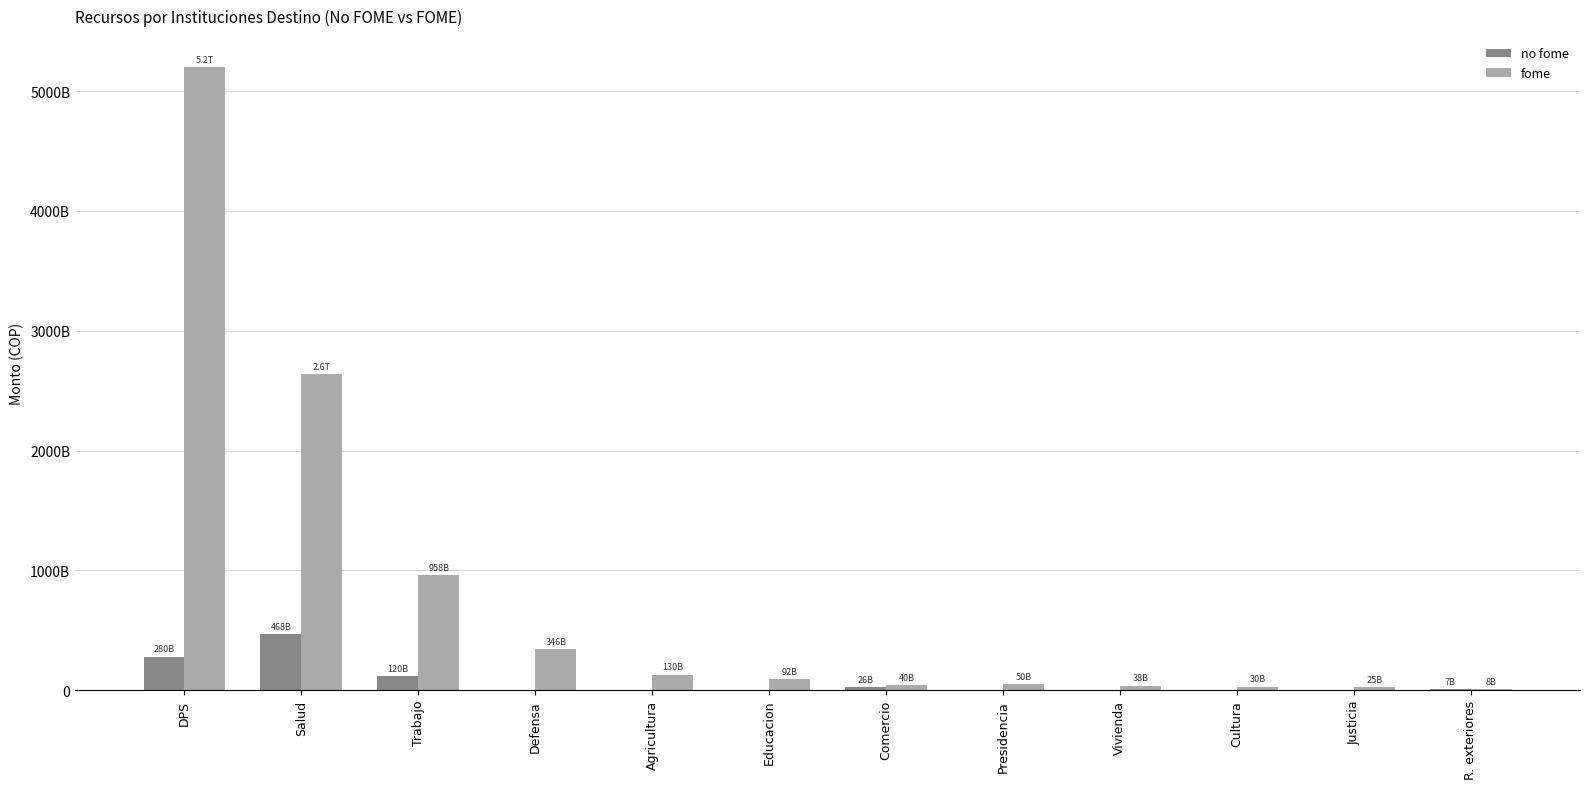

What is the sum of all fome values?

9555465205631